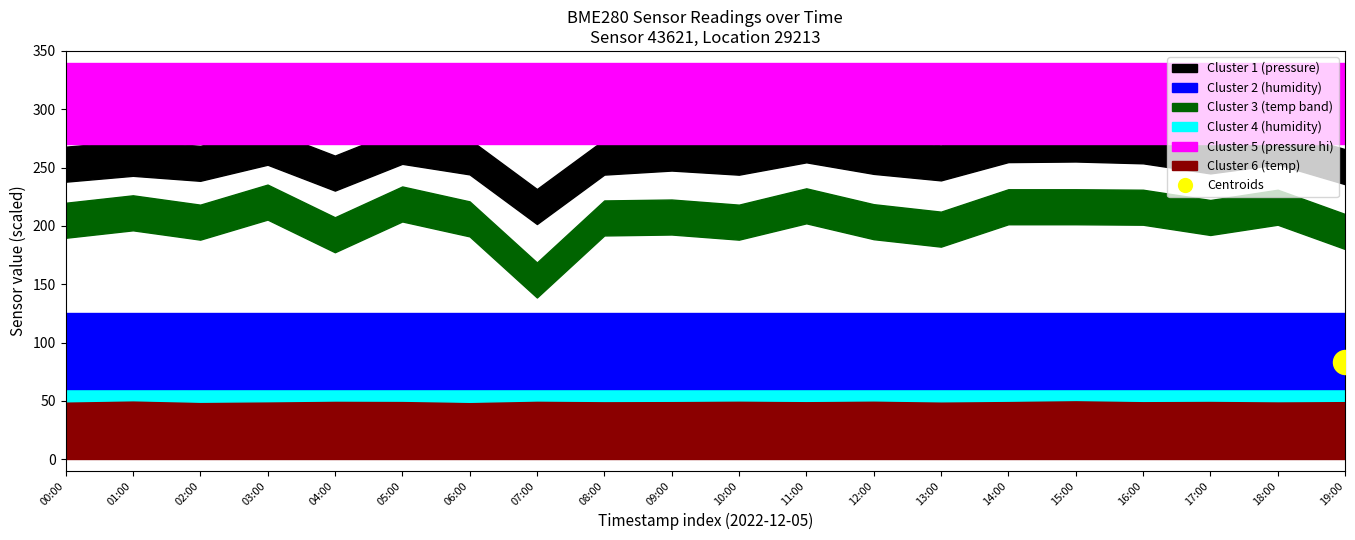

Which has a higher value, 02:00 or 04:00?

02:00